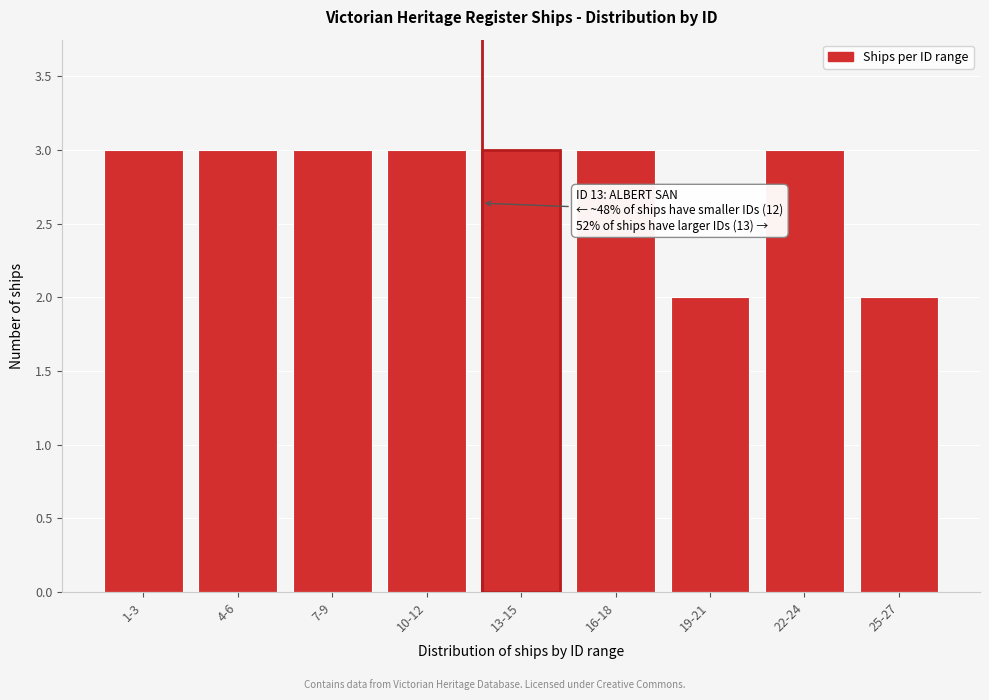

Reading left to right, extract all data points from this chart.

1-3=3	4-6=3	7-9=3	10-12=3	13-15=3	16-18=3	19-21=2	22-24=3	25-27=2